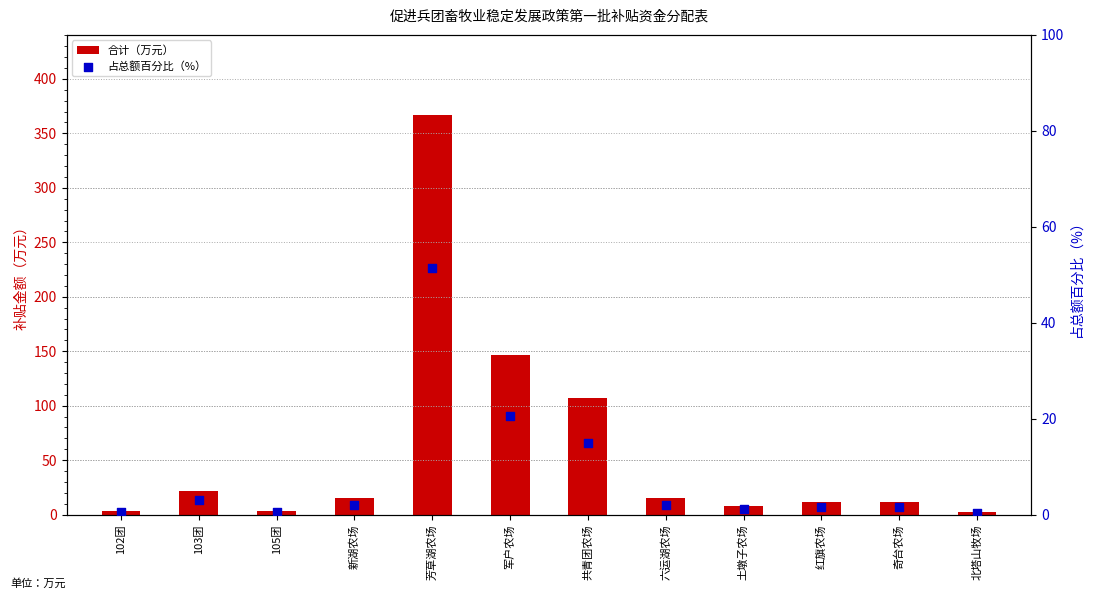

Which series reaches the minimum Y coordinate?

占总额百分比（%）